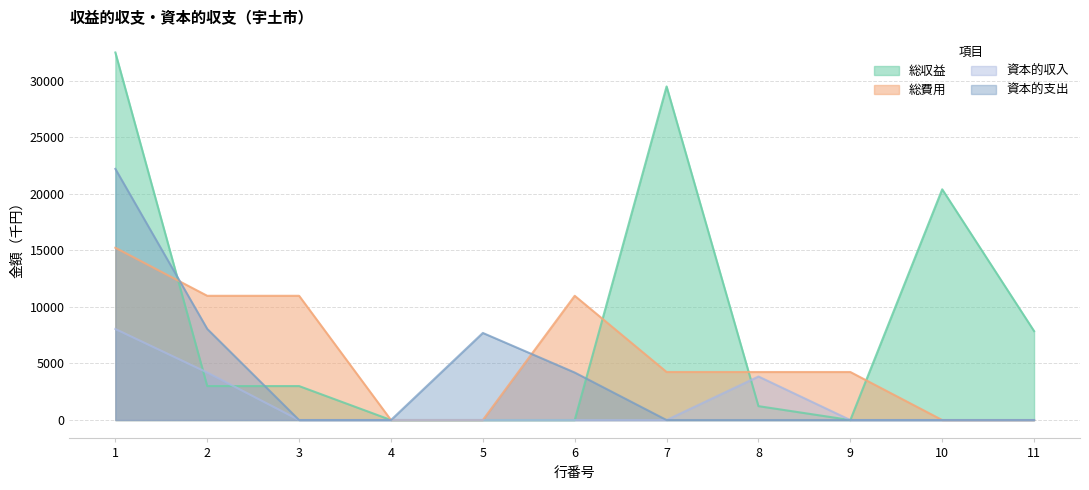

What is the sum of all 資本的収入 values?

16100